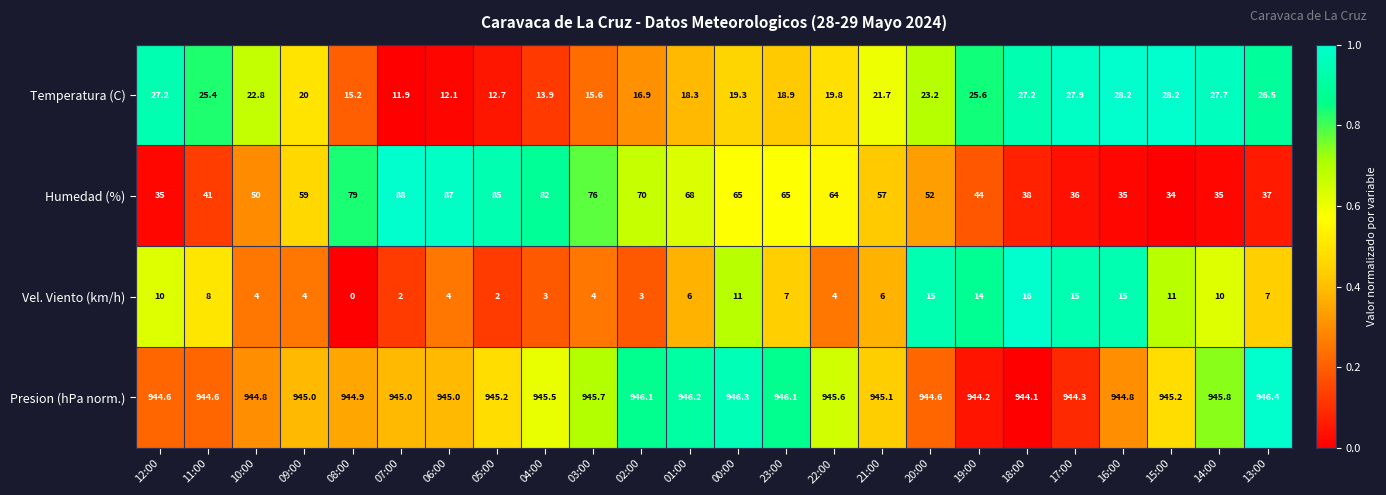

Is it true that Presion (hPa norm.) equals 944.8 at 10:00?

True